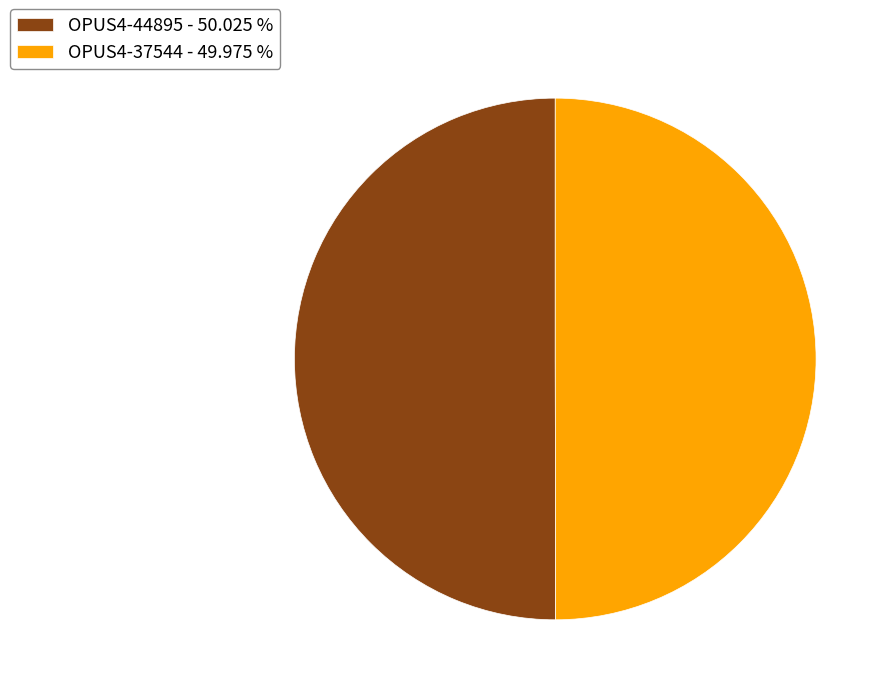

Combined, do OPUS4-37544 - 49.975 % and OPUS4-44895 - 50.025 % account for over 50%?

Yes